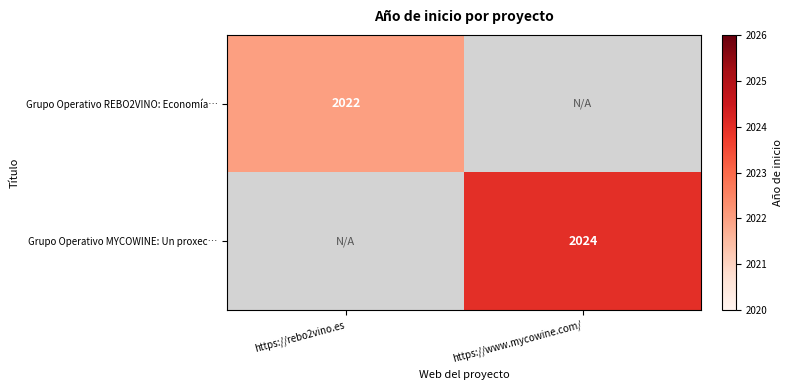

The value of Grupo Operativo REBO2VINO: Economía… at https://rebo2vino.es is 2022. True or false?

True